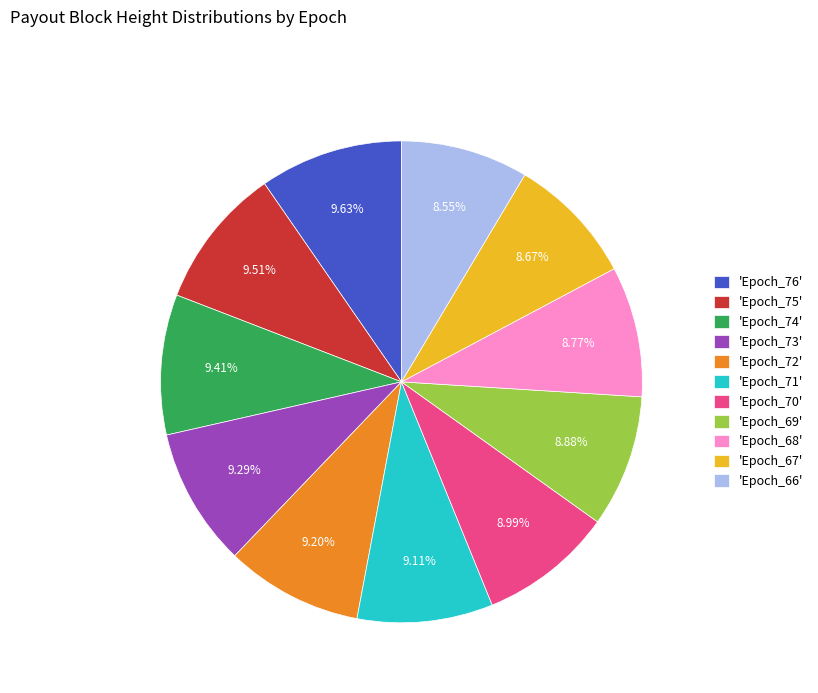

Does 'Epoch_68' account for over 50% of the chart?

No